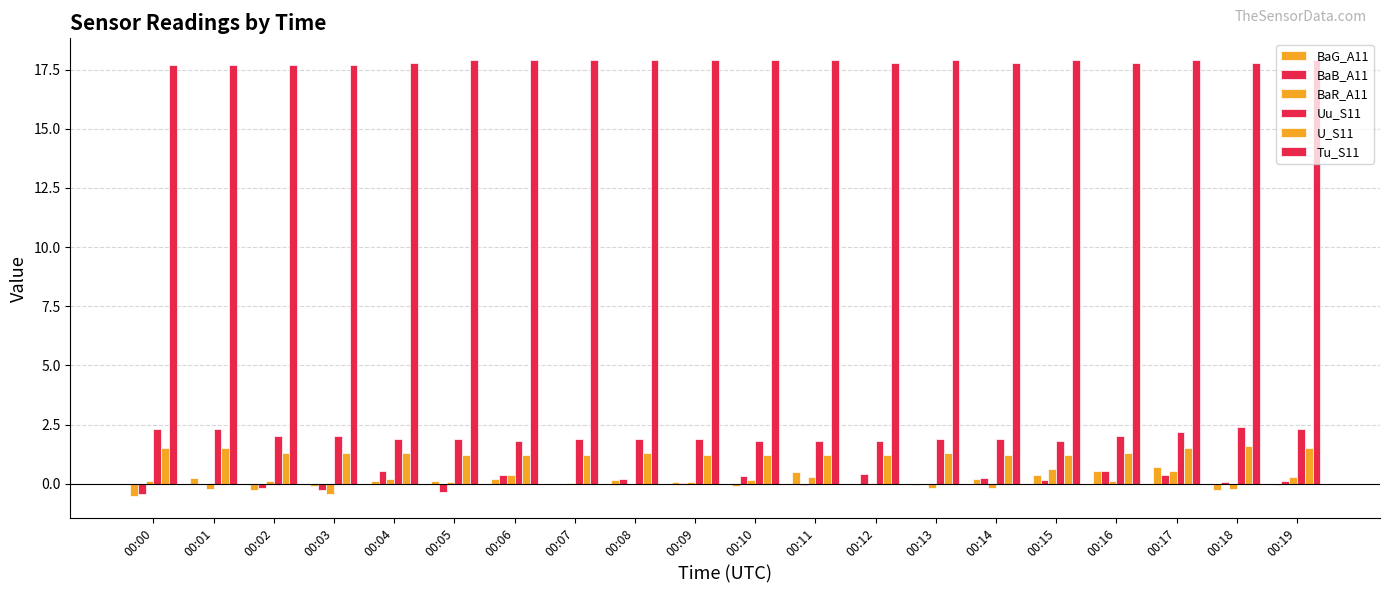

List the series in order of their peak value, lowest first.

BaB_A11, BaR_A11, BaG_A11, U_S11, Uu_S11, Tu_S11